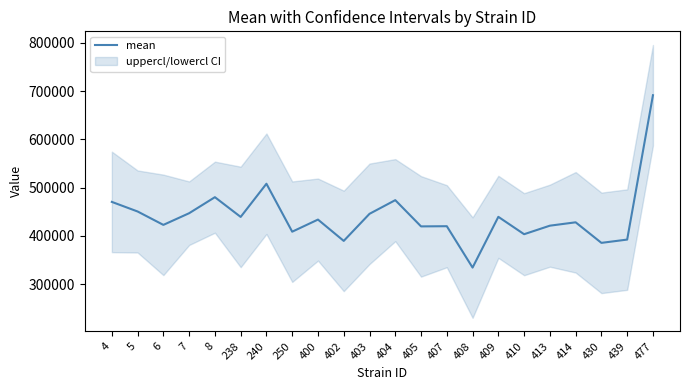

Approximately how many times larger is the value at 477 compared to 7?

1.5